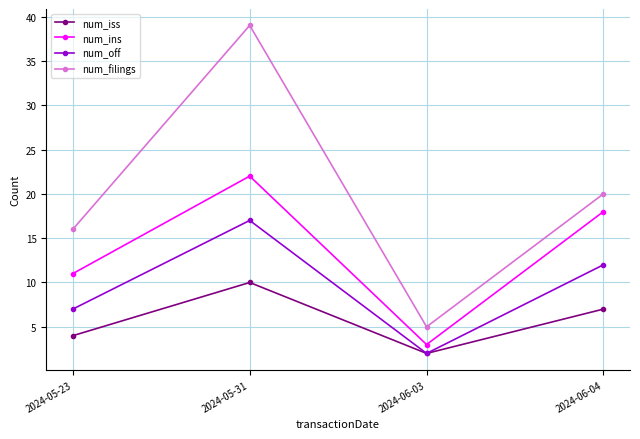

Reading left to right, what are all the values shown in this chart?

num_iss: 2024-05-23=4	2024-05-31=10	2024-06-03=2	2024-06-04=7
num_ins: 2024-05-23=11	2024-05-31=22	2024-06-03=3	2024-06-04=18
num_off: 2024-05-23=7	2024-05-31=17	2024-06-03=2	2024-06-04=12
num_filings: 2024-05-23=16	2024-05-31=39	2024-06-03=5	2024-06-04=20